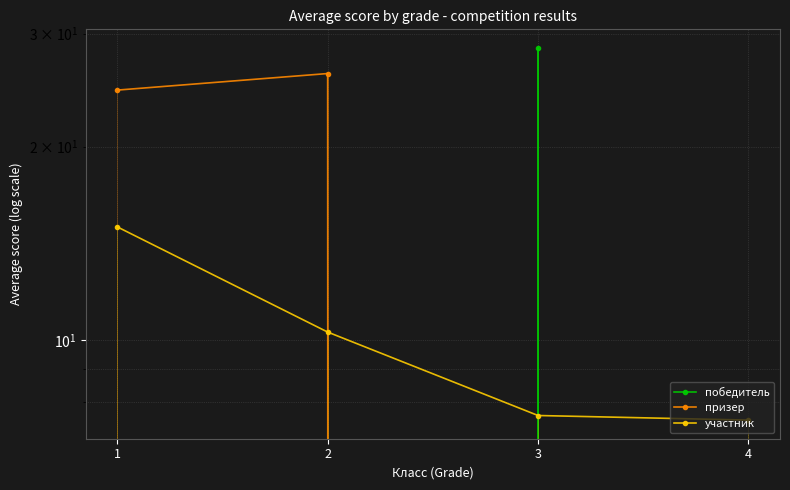

How many interior local peaks does the победитель series have?

1